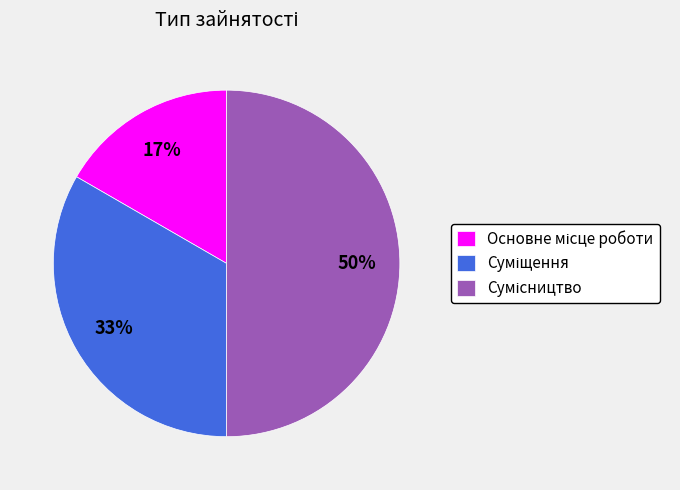

To the nearest percent, what is the difference between the largest and smallest slice percentages?

33%